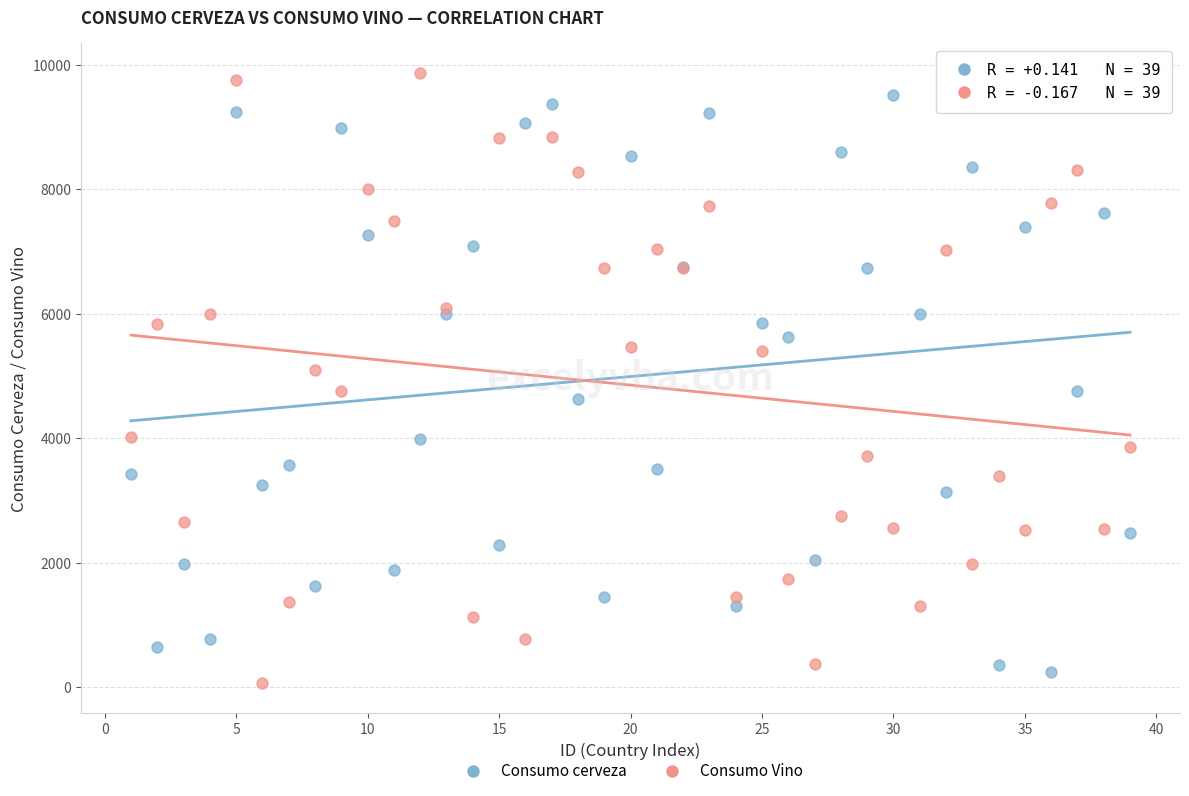

Which series has the largest Y range (max minus min)?

Consumo Vino